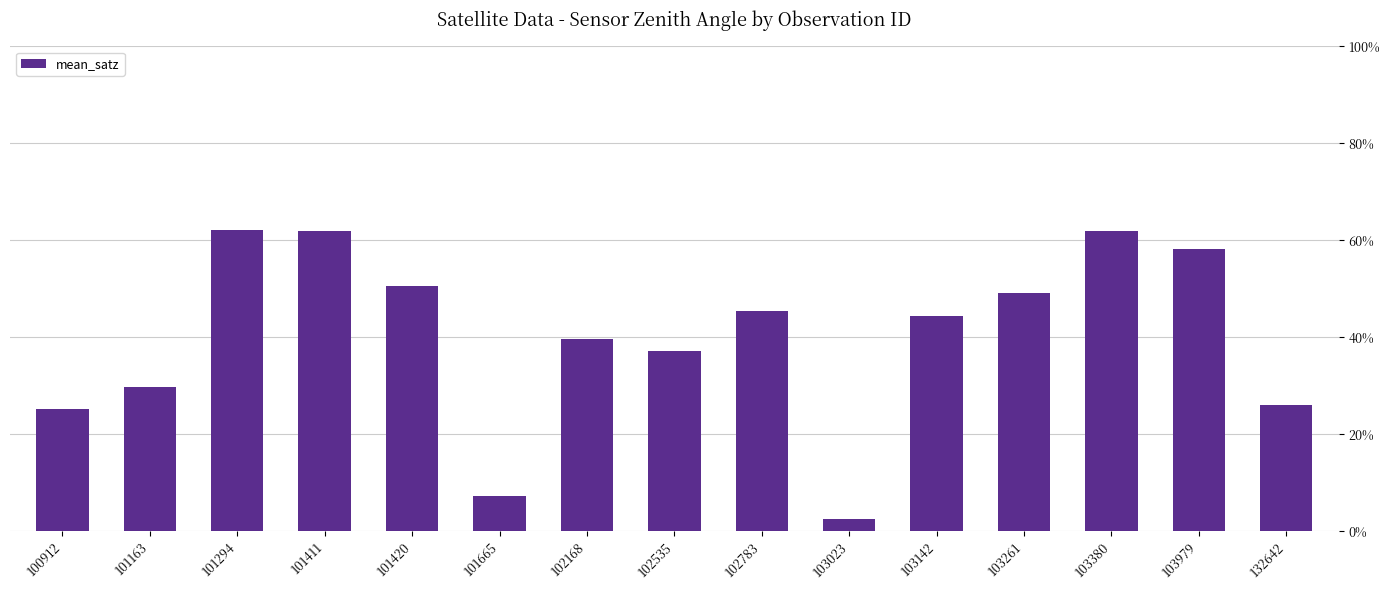

Rank the categories by value from lowest to highest.

103023, 101665, 100912, 132642, 101163, 102535, 102168, 103142, 102783, 103261, 101420, 103979, 101411, 103380, 101294